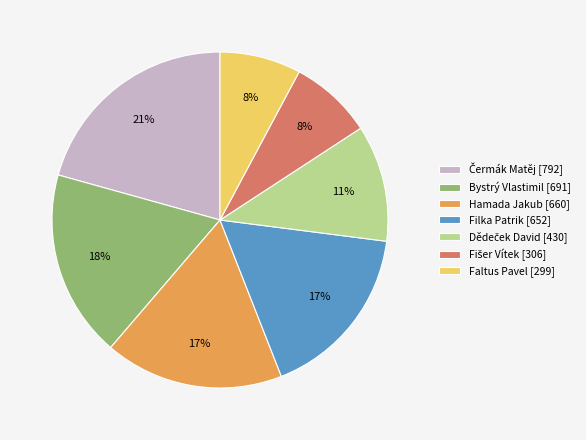

Is there a majority slice in this chart?

No